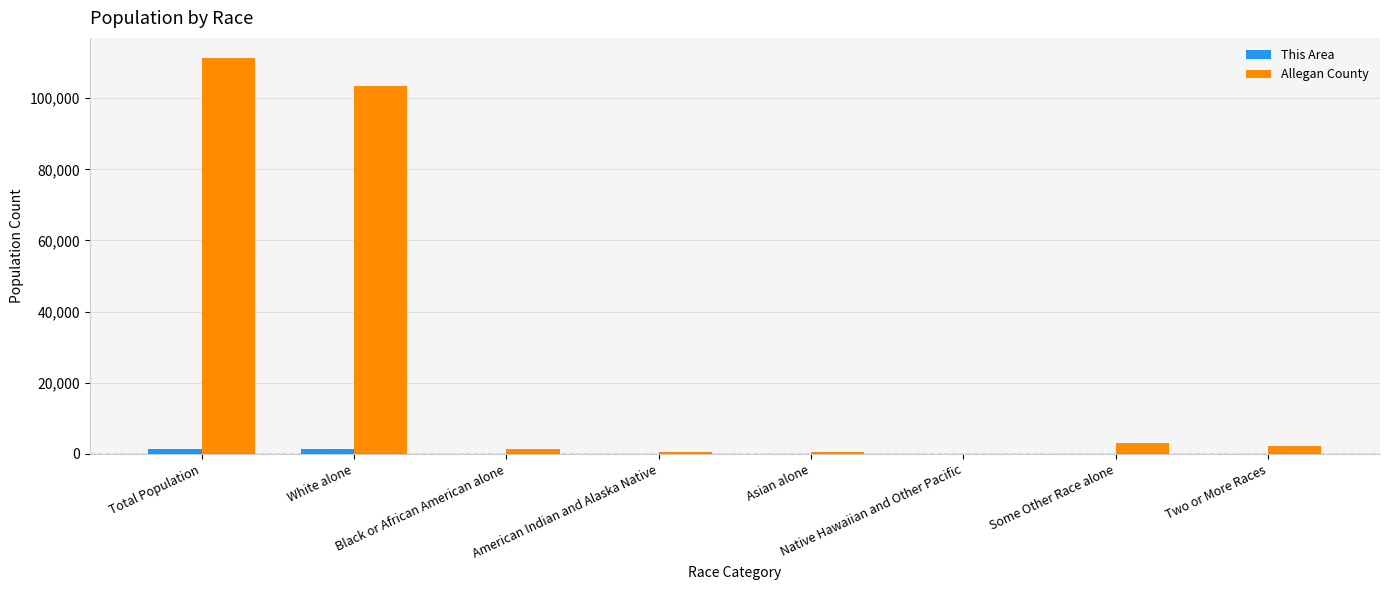

Which series has the largest total across all categories?

Allegan County